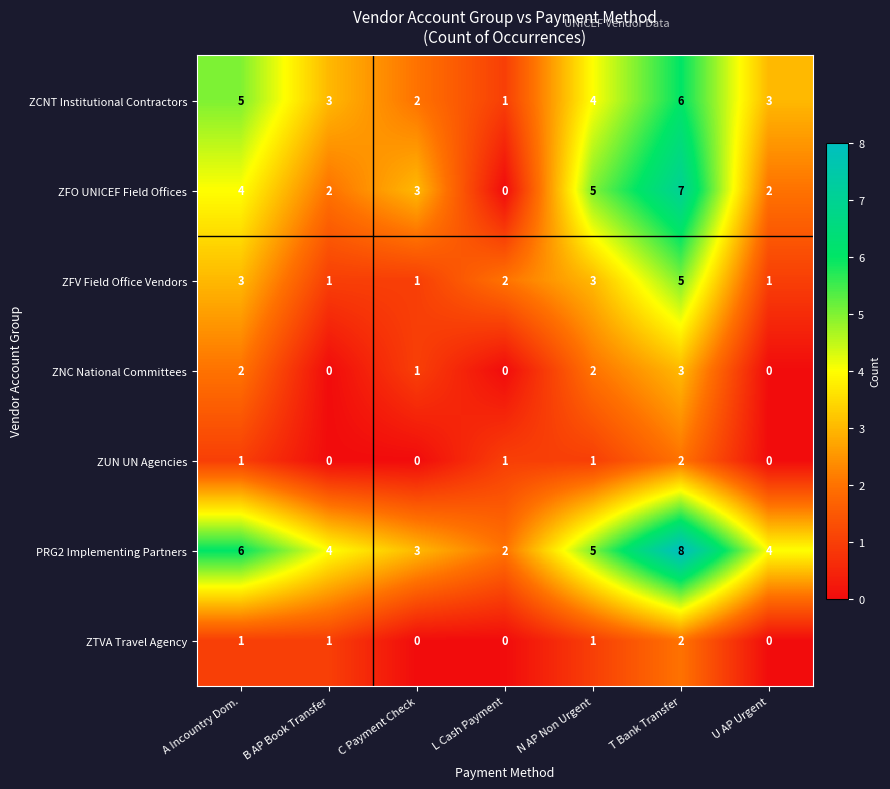

What is the maximum value shown in the chart?

8